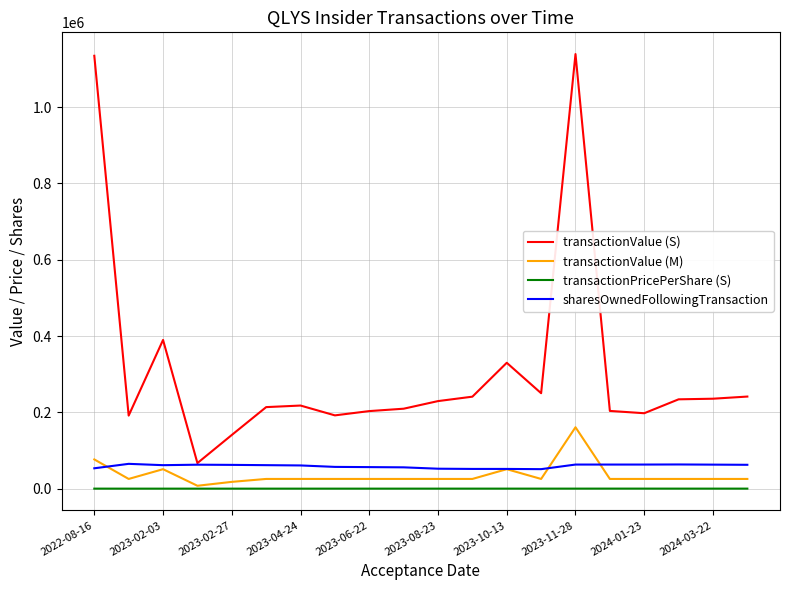

Which series has the largest range (max minus min)?

transactionValue (S)